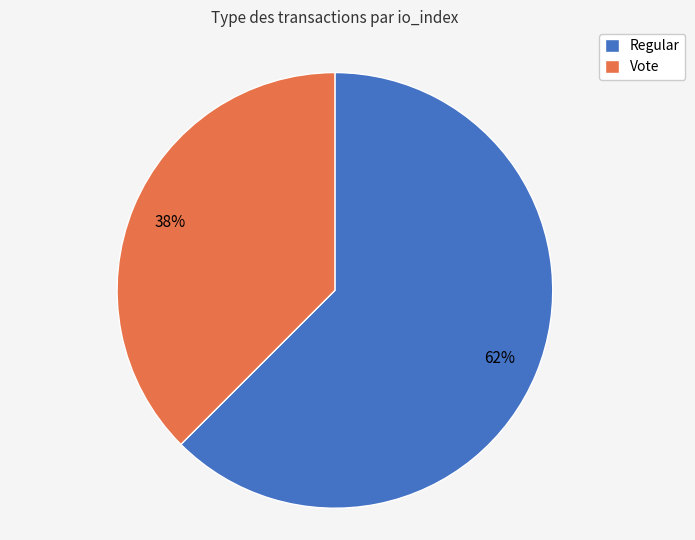

Rank the categories by value from lowest to highest.

Vote, Regular